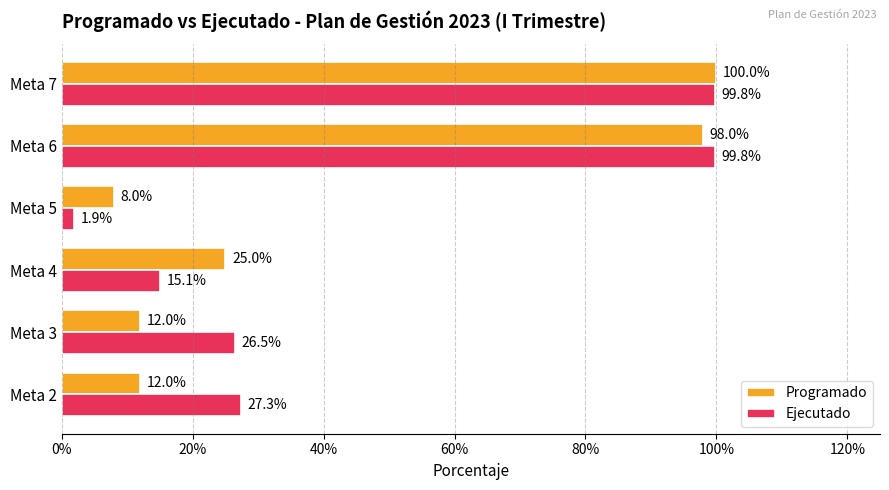

Reading left to right, list all the values displayed in this chart.

Programado: 0.1	0.1	0.2	0.1	1.0	1.0
Ejecutado: 0.3	0.3	0.2	0.0	1.0	1.0